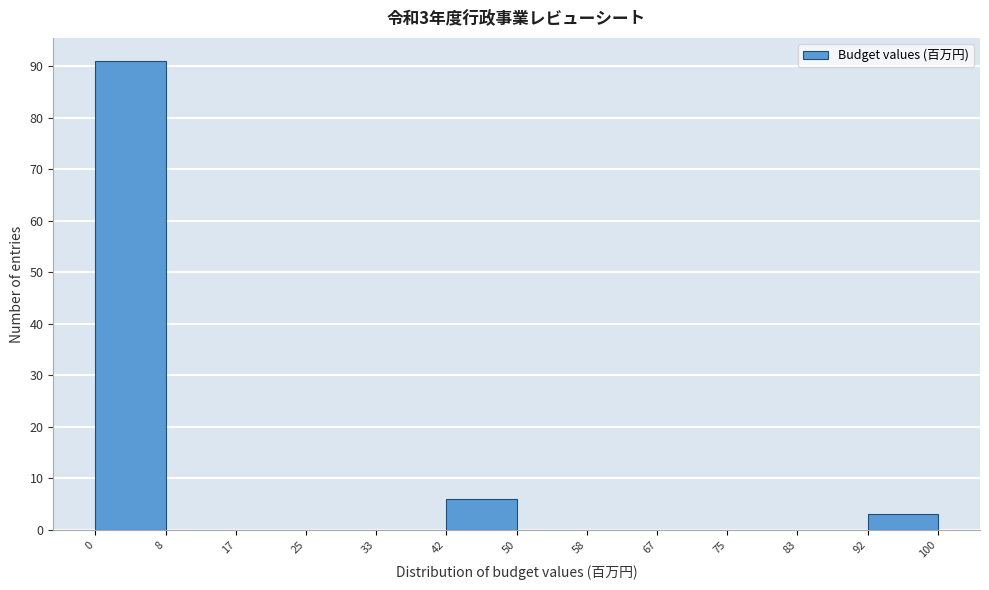

Over which range of the x-axis is the bar tallest?

0 to 8